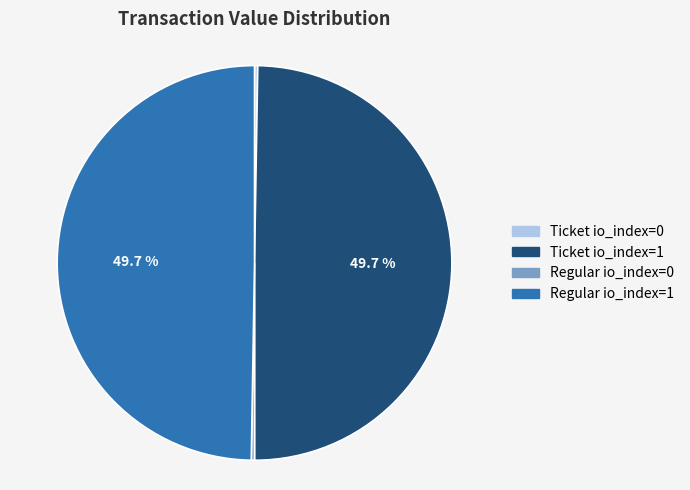

Is Ticket io_index=1 the majority of the pie?

No